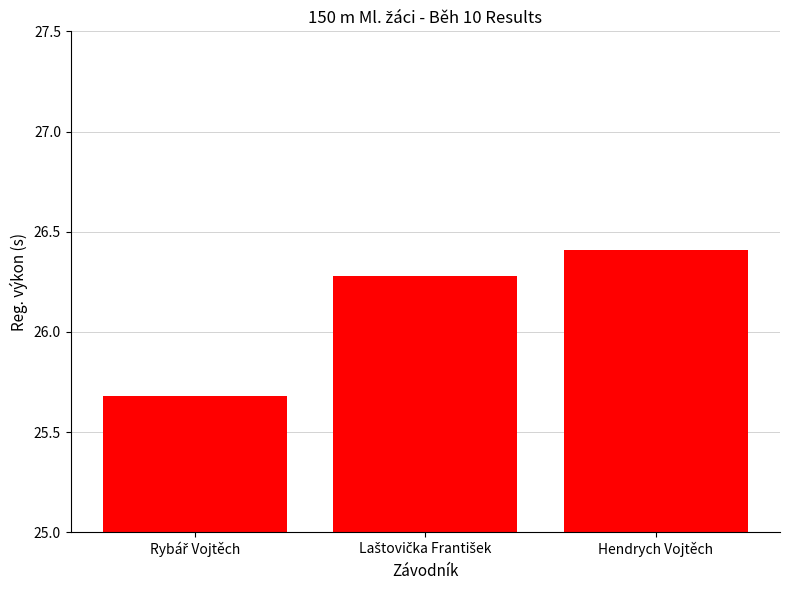

What is the sum of all values?

78.4